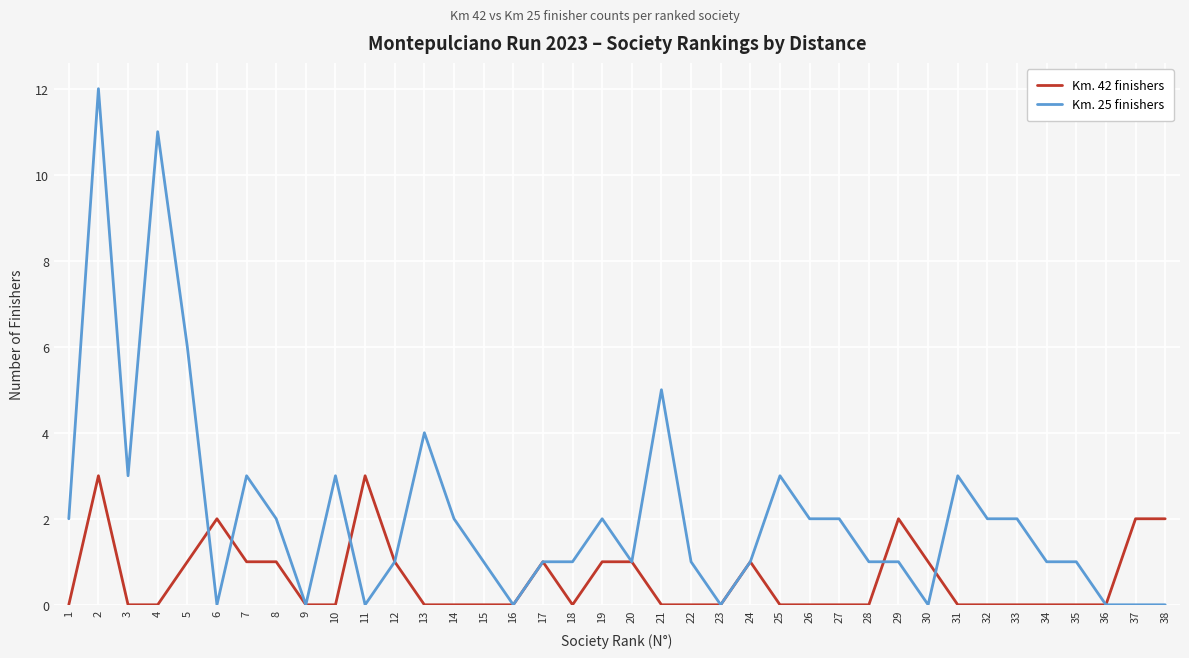

What is the difference between the maximum and minimum values in the Km. 42 finishers series?

3